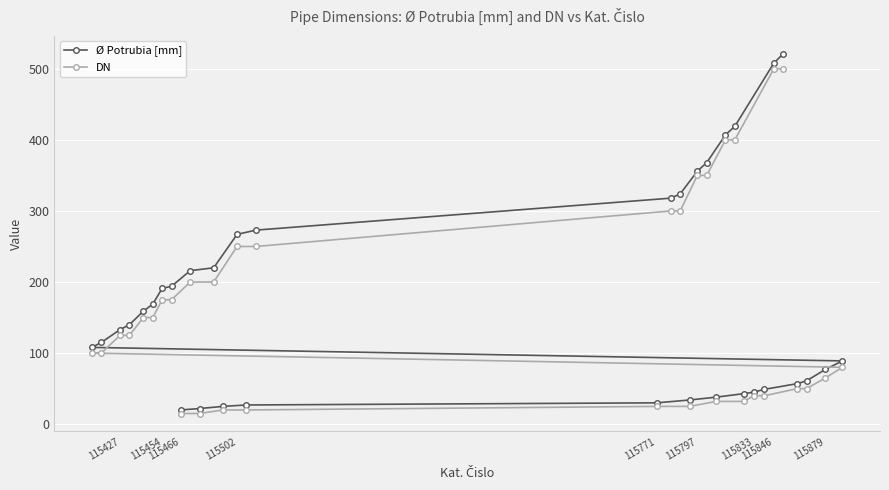

What is the smallest value displayed?

15